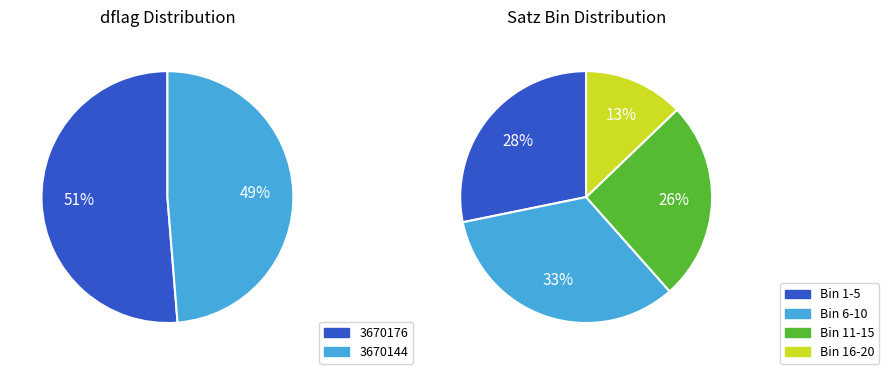

What is the majority slice?

3670176